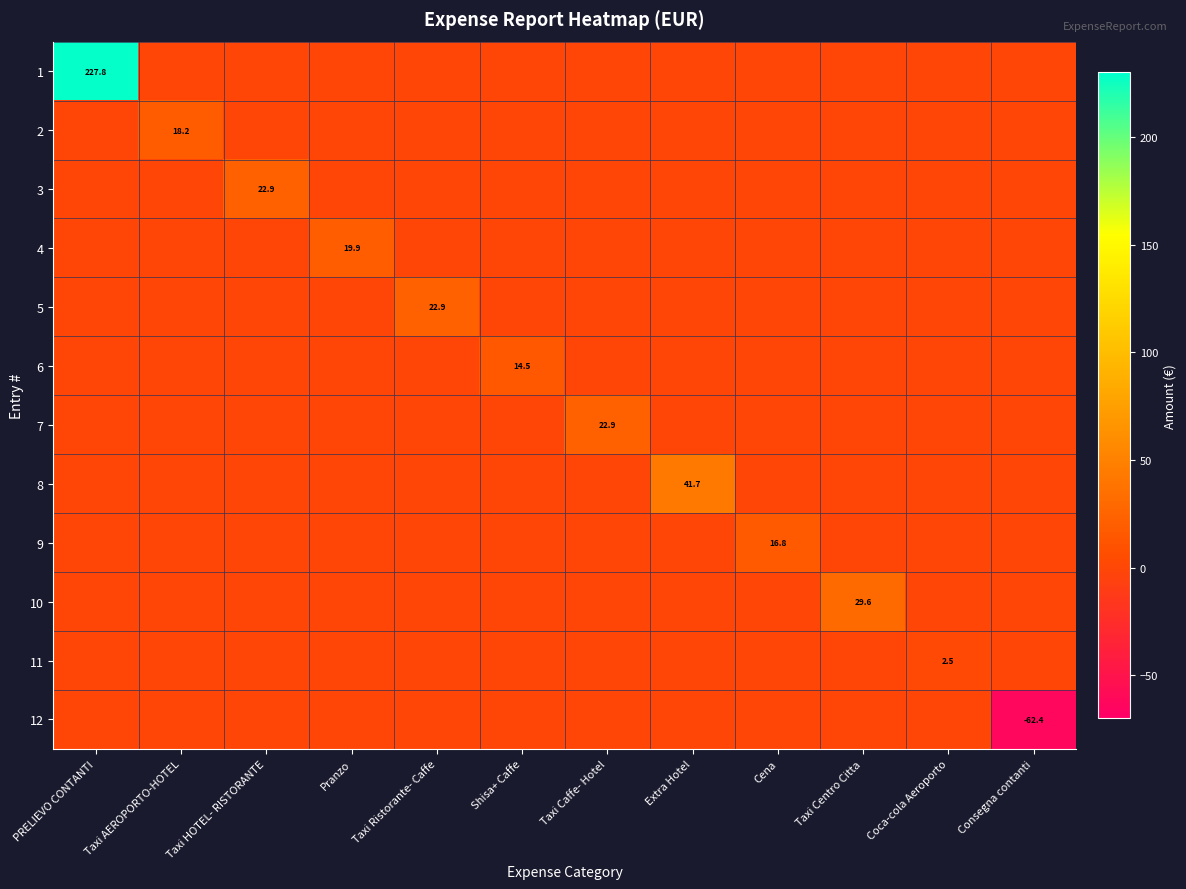

Which series has the largest range (max minus min)?

1